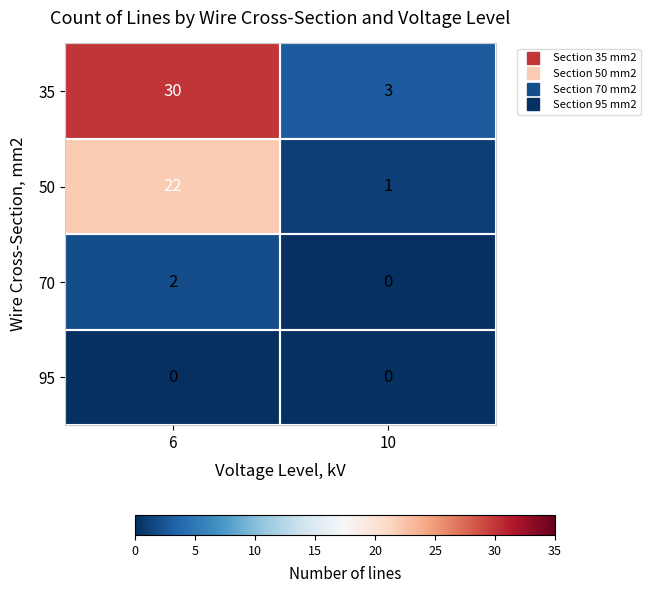

What is the average value of the 50 series?

12